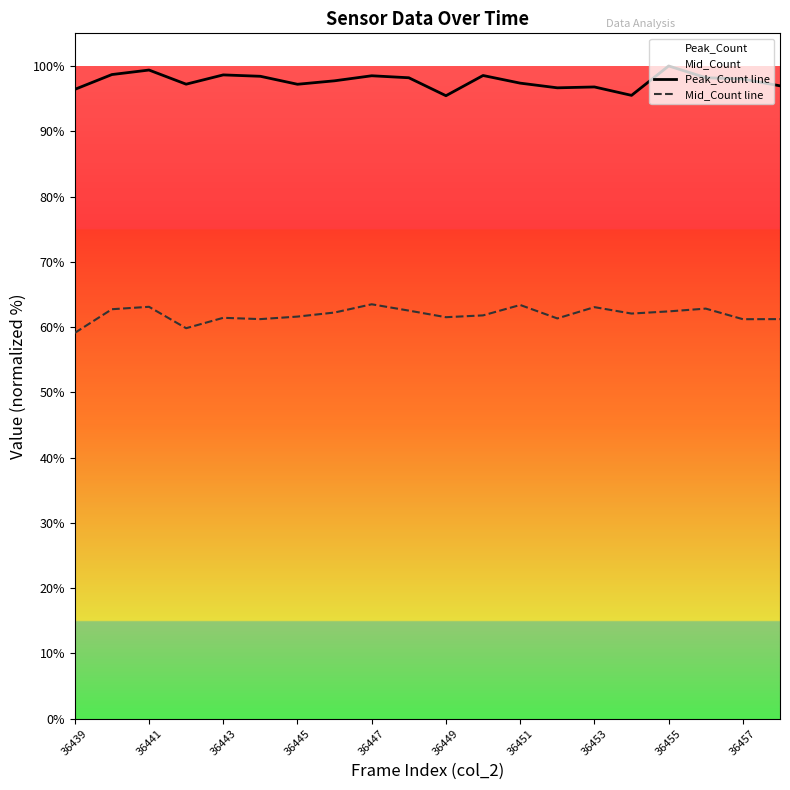

In Peak_Count line, how many points are higher than both neighbors (excluding endpoints)?

6